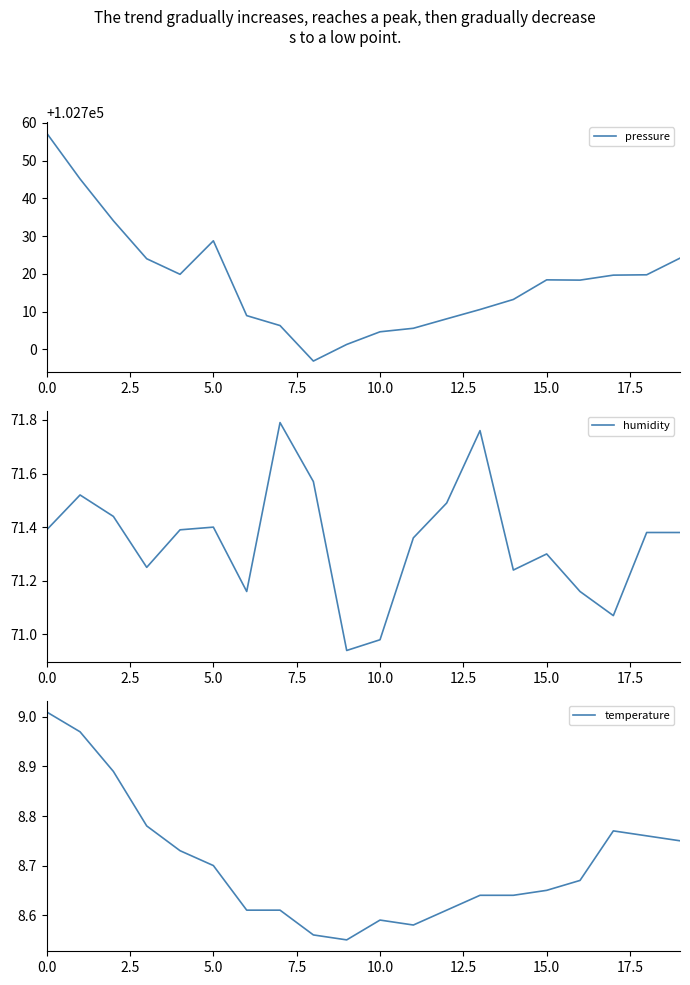

What is the average value of the pressure series?

102718.2